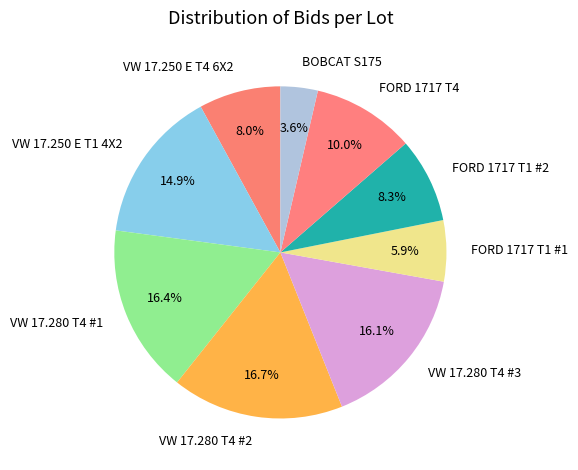

The BOBCAT S175 slice represents 4% of the pie. True or false?

True